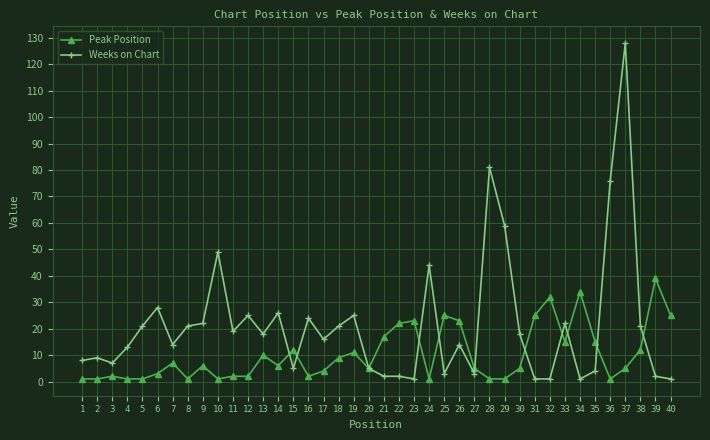

Is the value of Peak Position at 27 greater than the value of Weeks on Chart at 34?

Yes